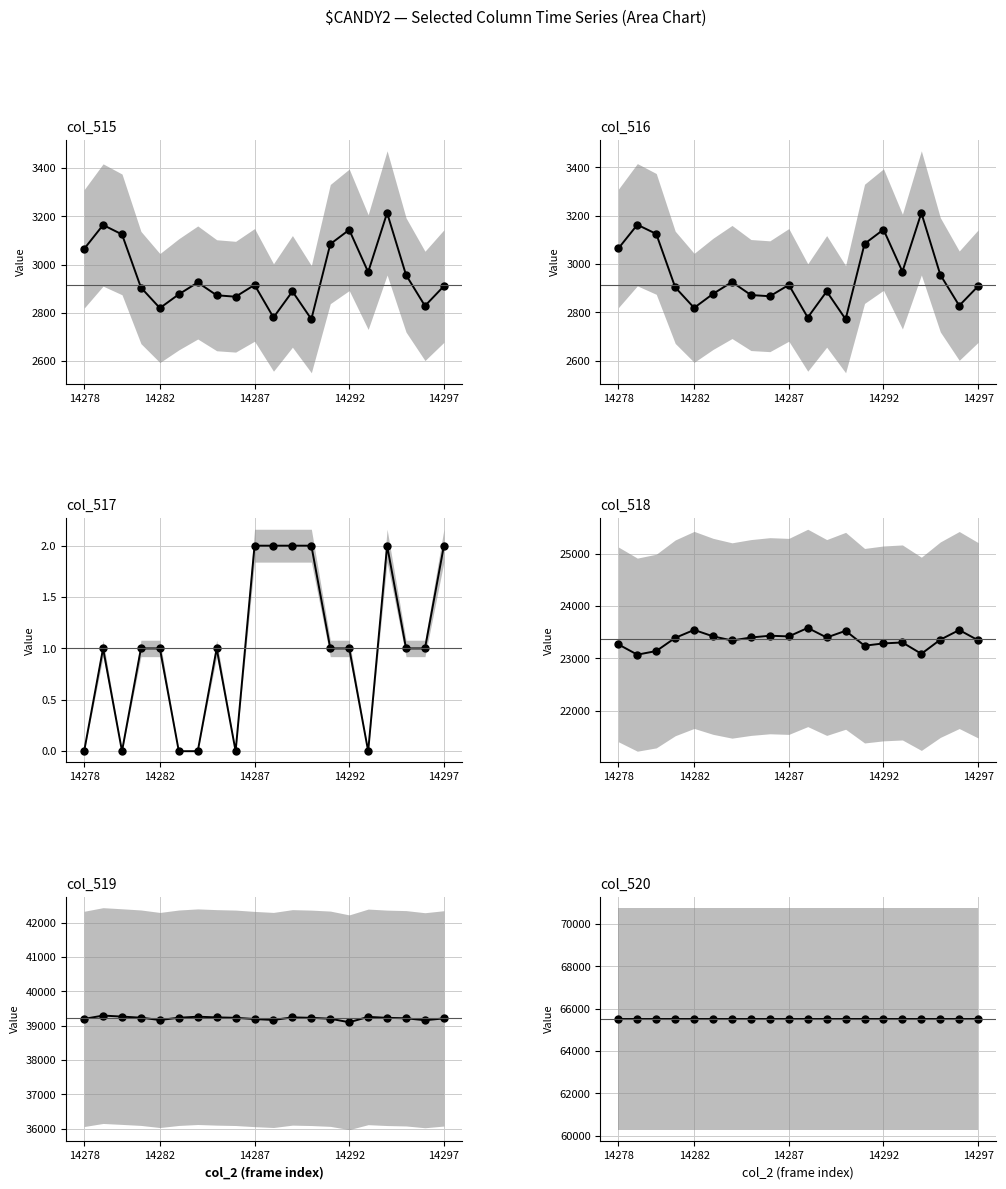

In col_516, how many points are higher than both neighbors (excluding endpoints)?

6